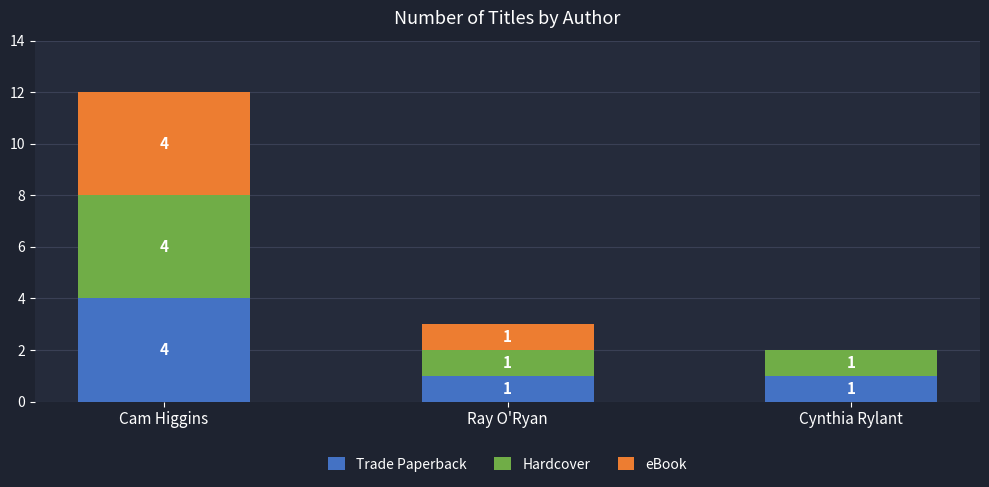

What is the total value across all series at Cam Higgins?

12